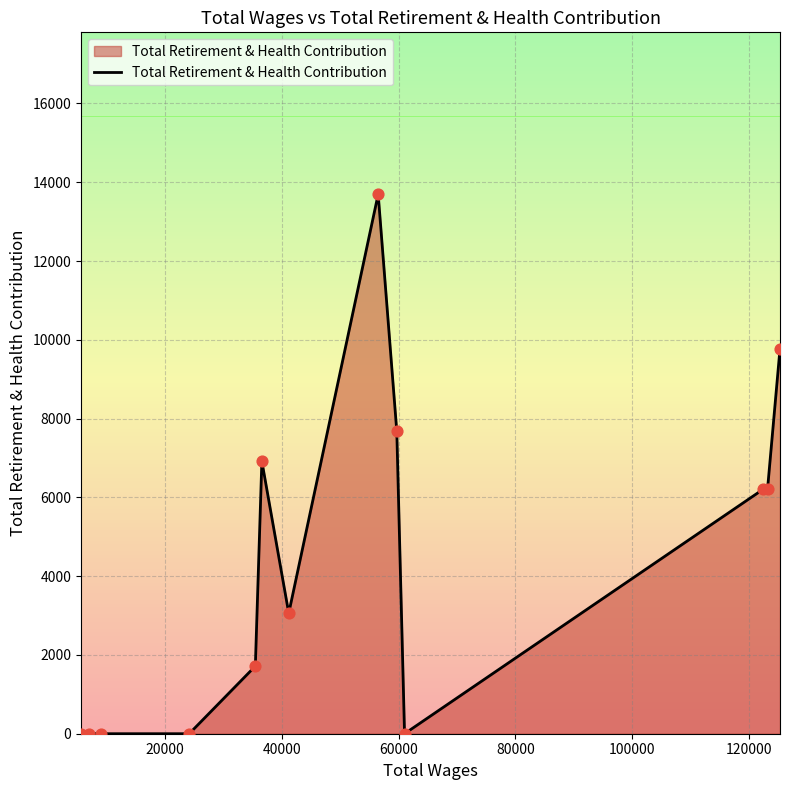

What is the maximum value shown in the chart?

13696